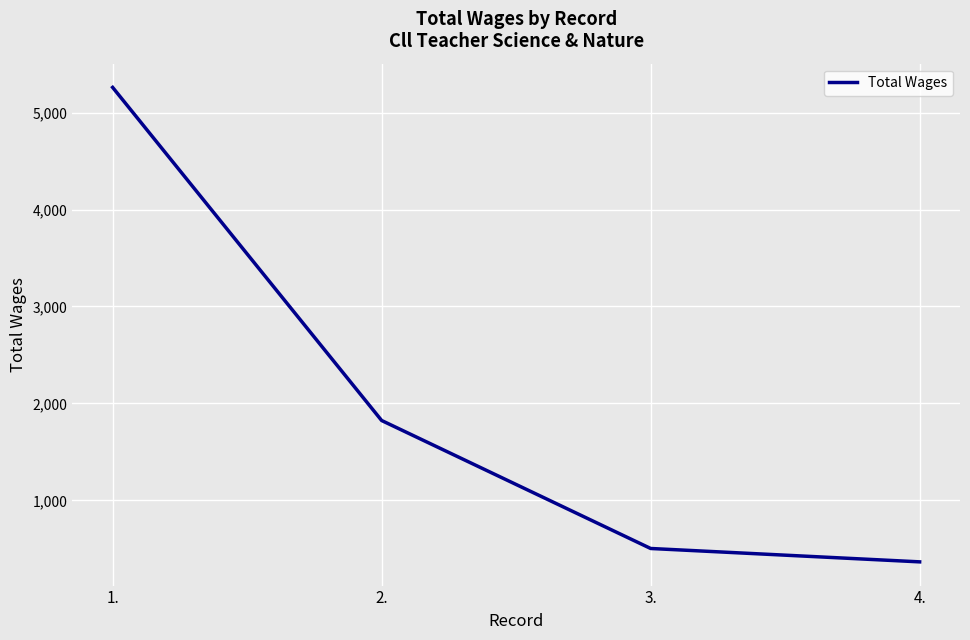

What is the greatest value displayed?

5260